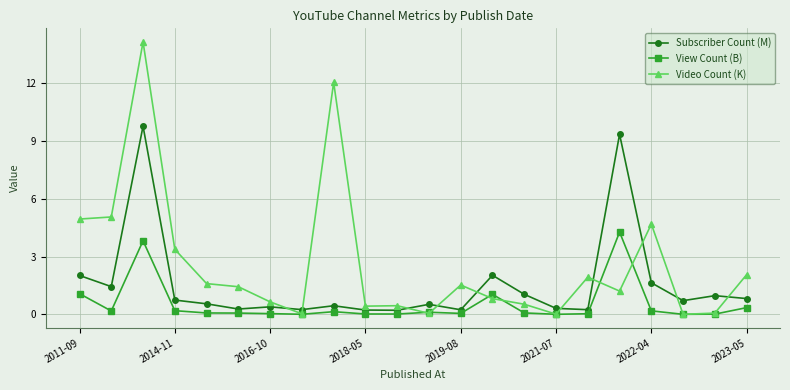

What is the highest value of the View Count (B) series?

4.3